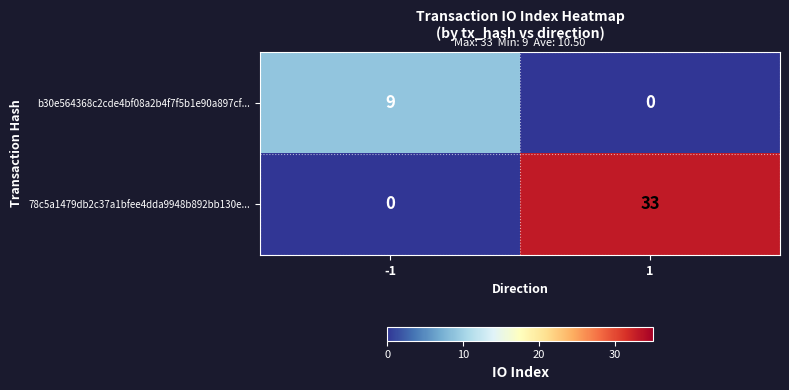

Which series has the largest range (max minus min)?

78c5a1479db2c37a1bfee4dda9948b892bb130e...